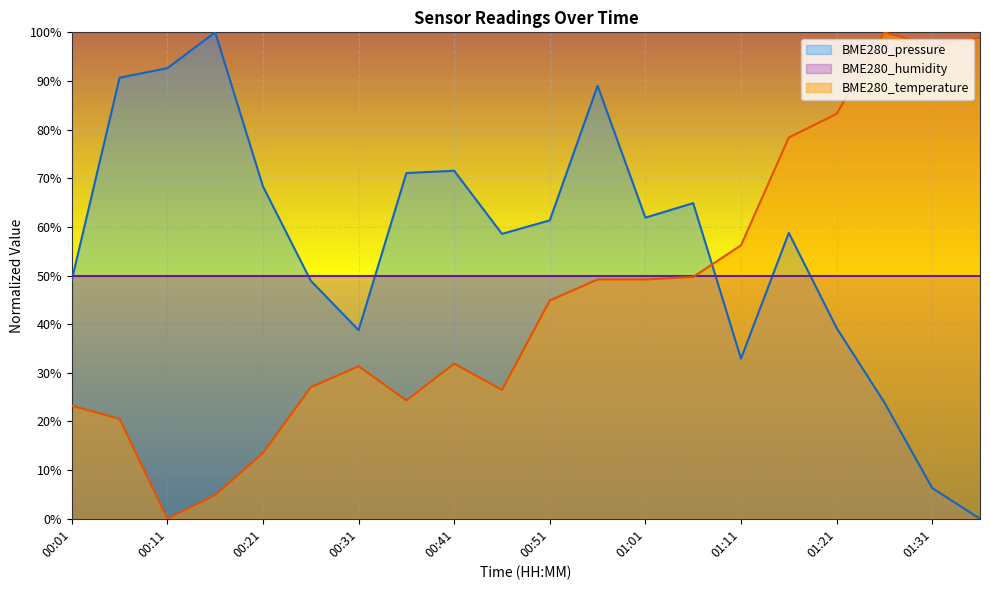

How many interior local valleys does the BME280_pressure series have?

4